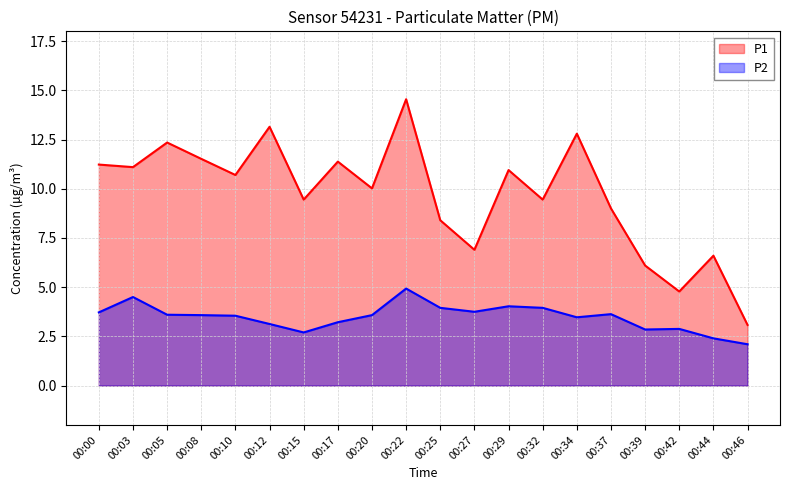

True or false: P1 and P2 intersect in this chart.

False